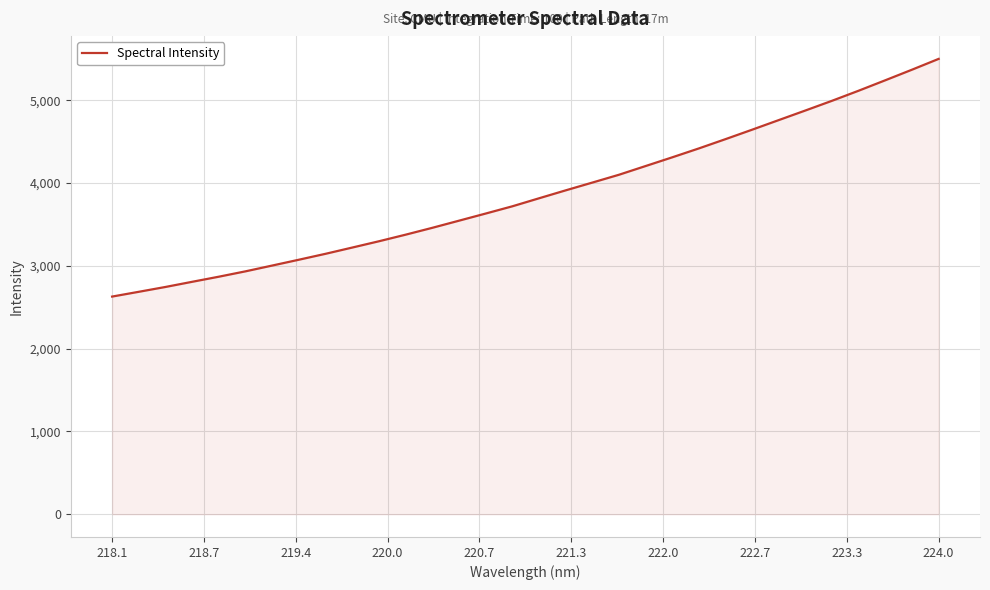

What is the smallest value displayed?

2628.7